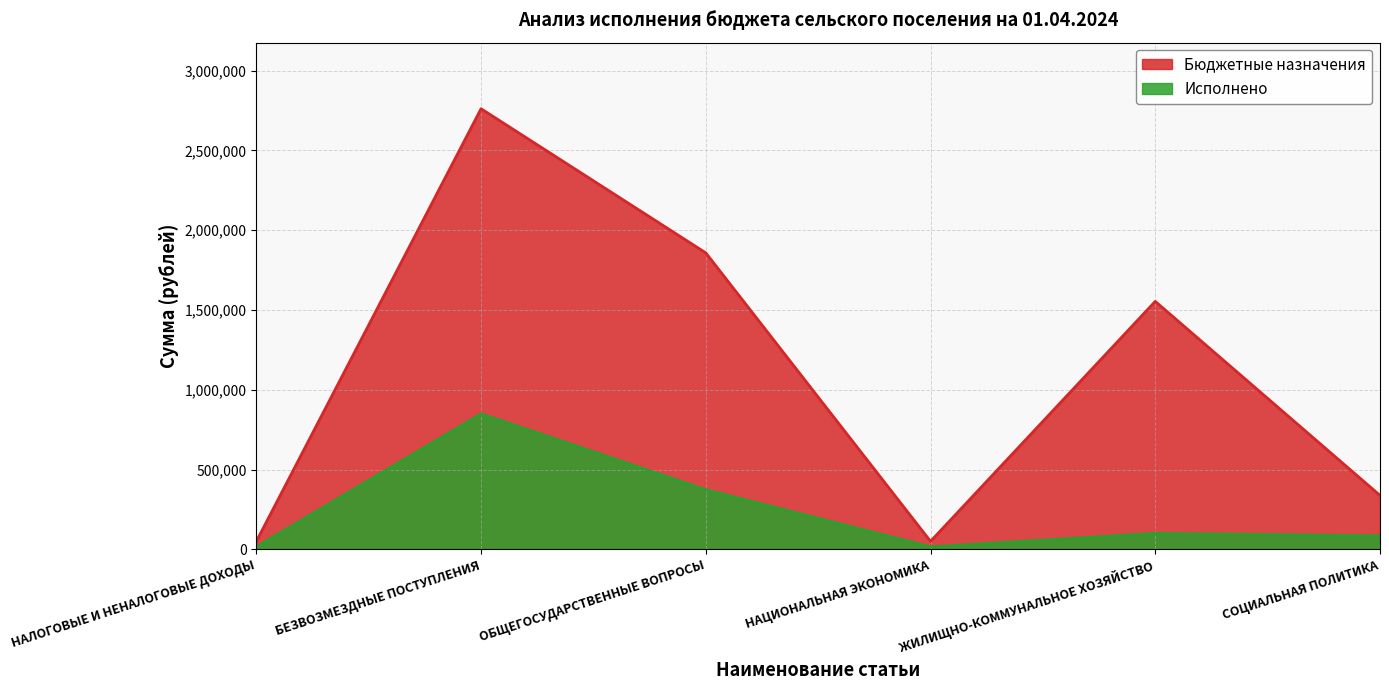

The Исполнено series shows 848840.4 at БЕЗВОЗМЕЗДНЫЕ ПОСТУПЛЕНИЯ. True or false?

True